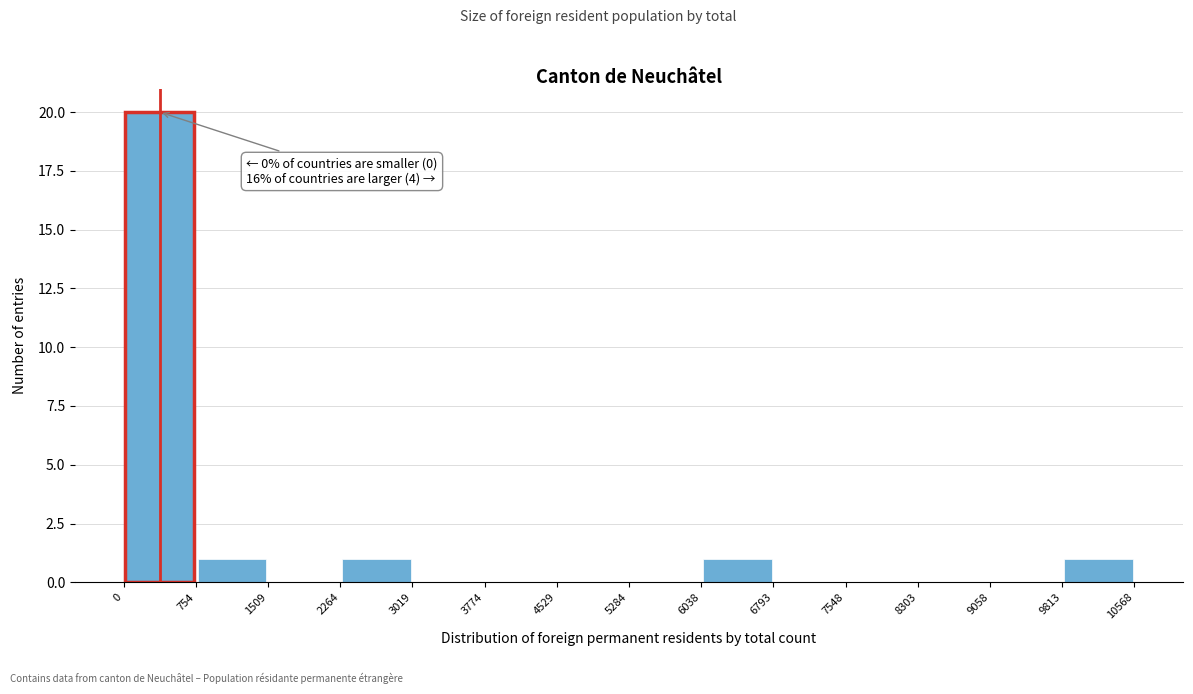

Which range on the x-axis has the tallest bar?

0 to 754